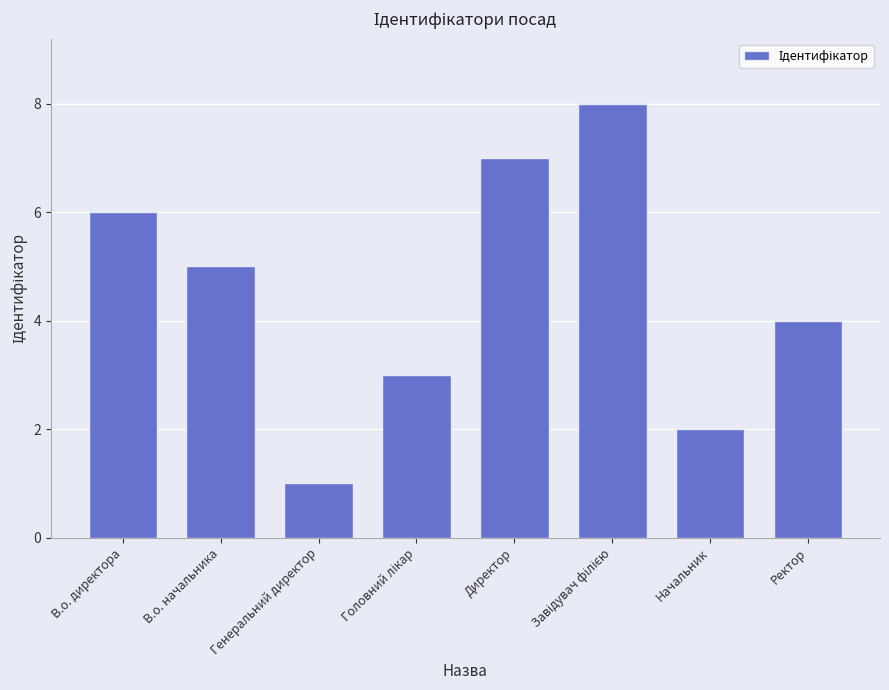

What value does the data have at Начальник?

2